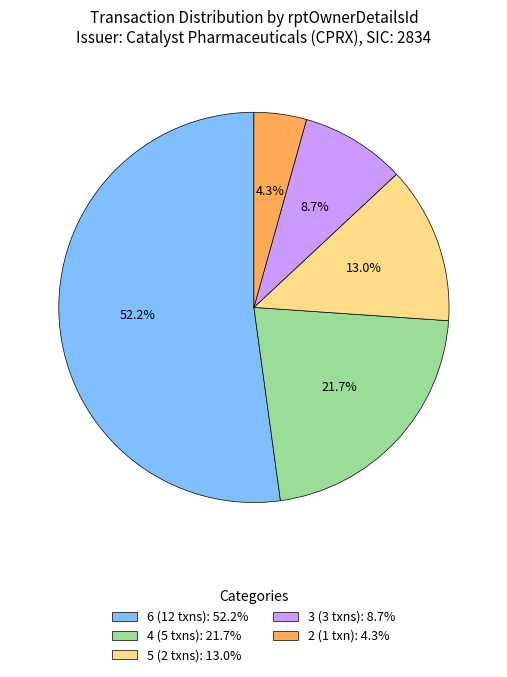

Rank the categories by value from highest to lowest.

6 (12 txns): 52.2%, 4 (5 txns): 21.7%, 5 (2 txns): 13.0%, 3 (3 txns): 8.7%, 2 (1 txn): 4.3%